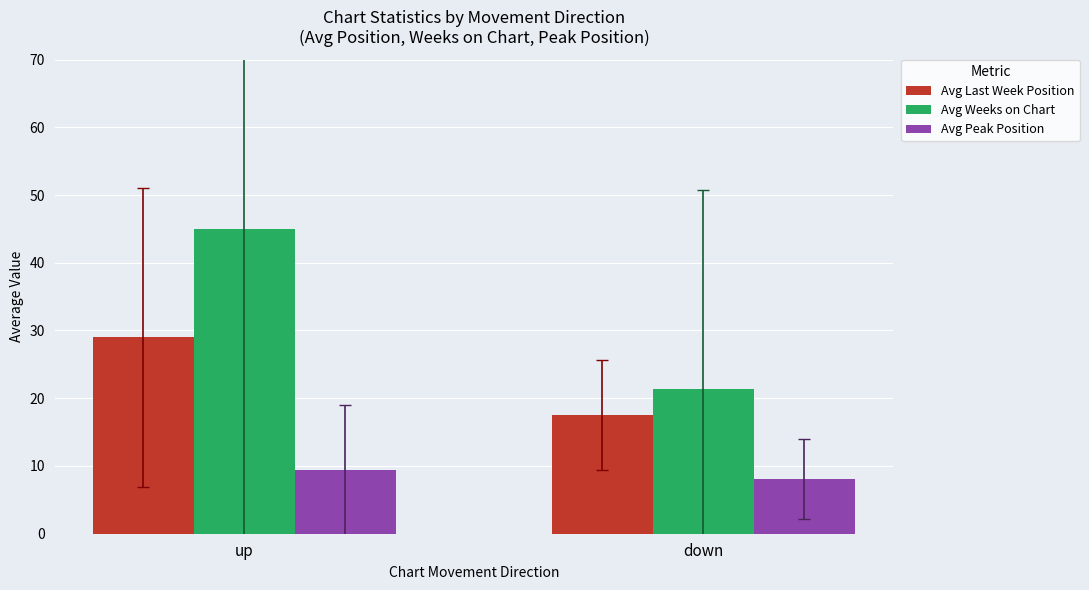

Between up and down, which series saw the biggest shift?

Avg Weeks on Chart